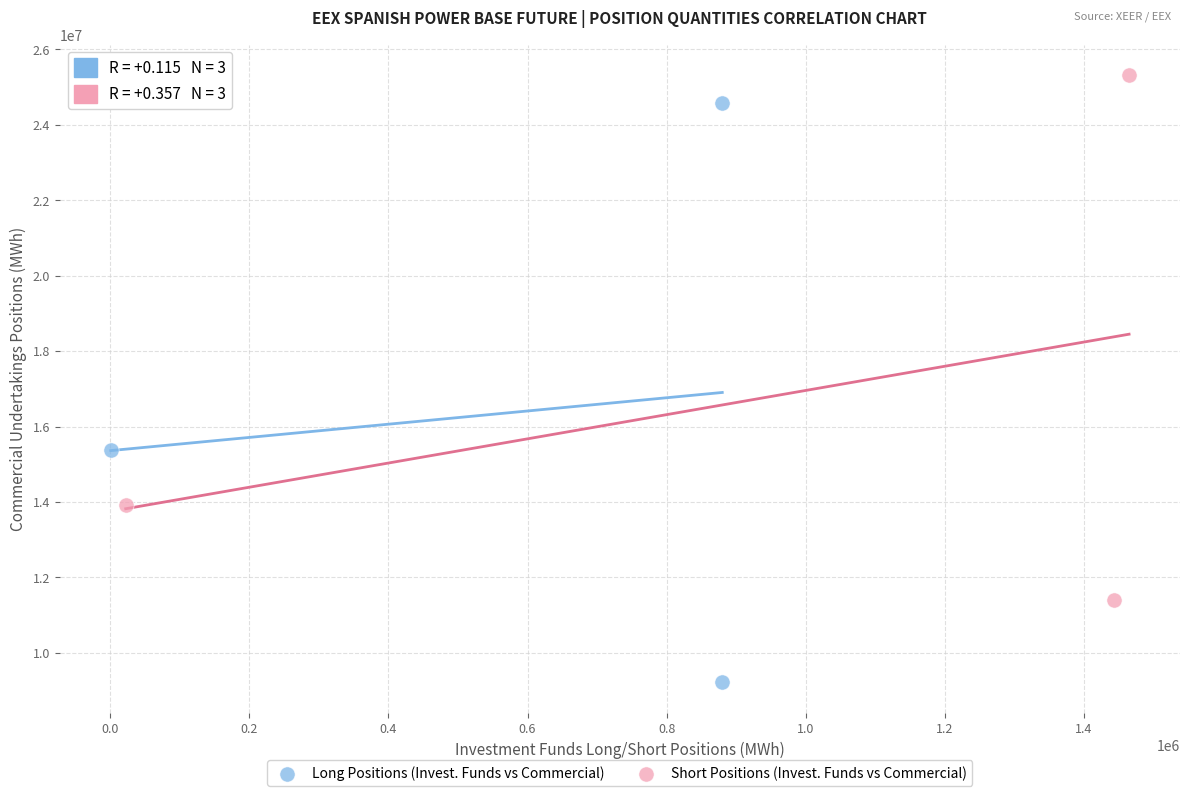

What are all the series names shown in the legend?

Long Positions (Invest. Funds vs Commercial), Short Positions (Invest. Funds vs Commercial)